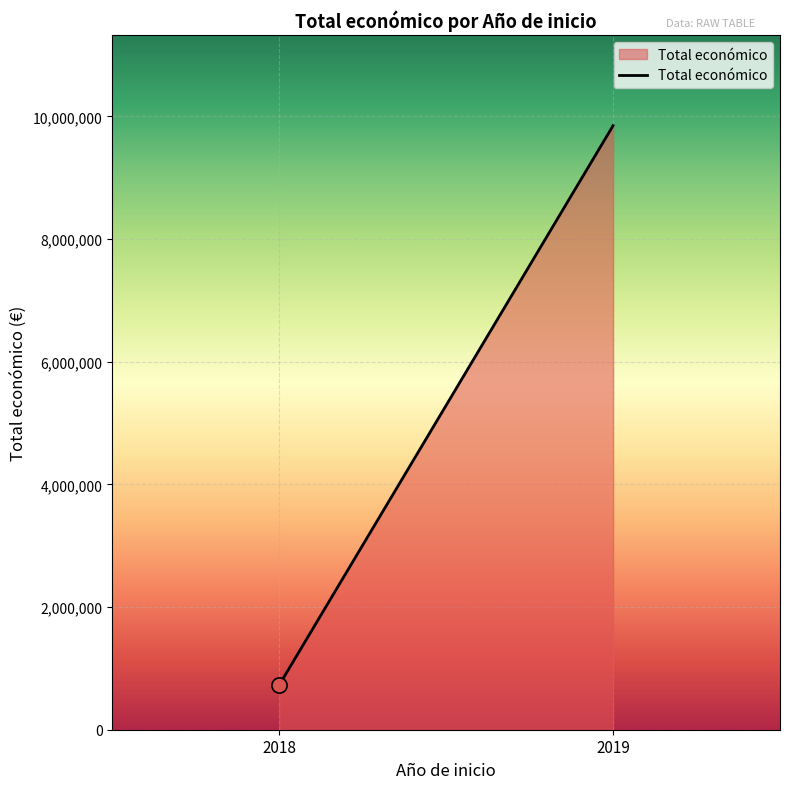

Which has a higher value, 2018 or 2019?

2019